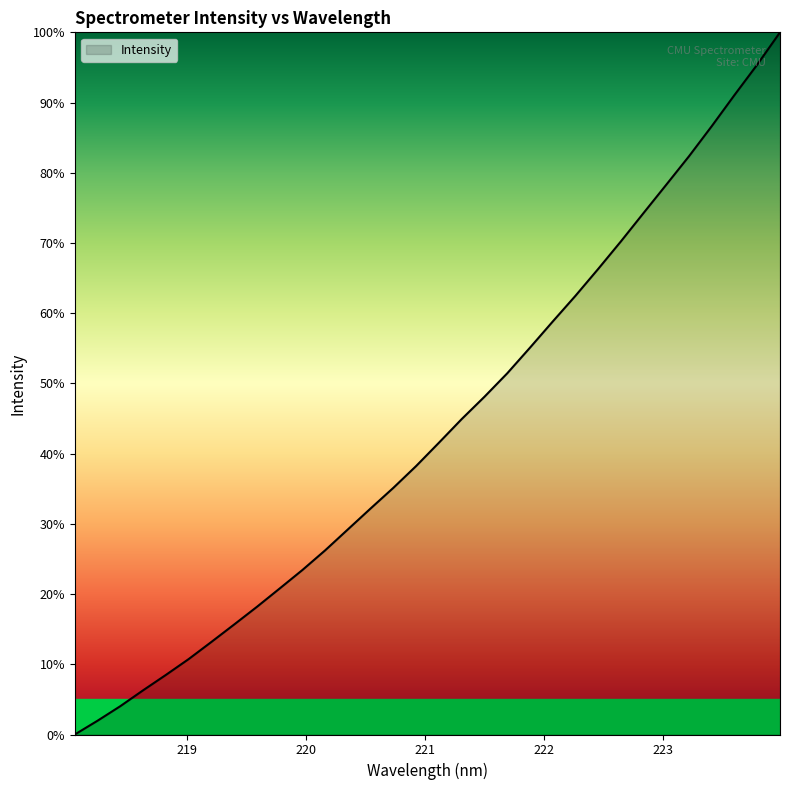

What is the maximum value shown in the chart?

100.0